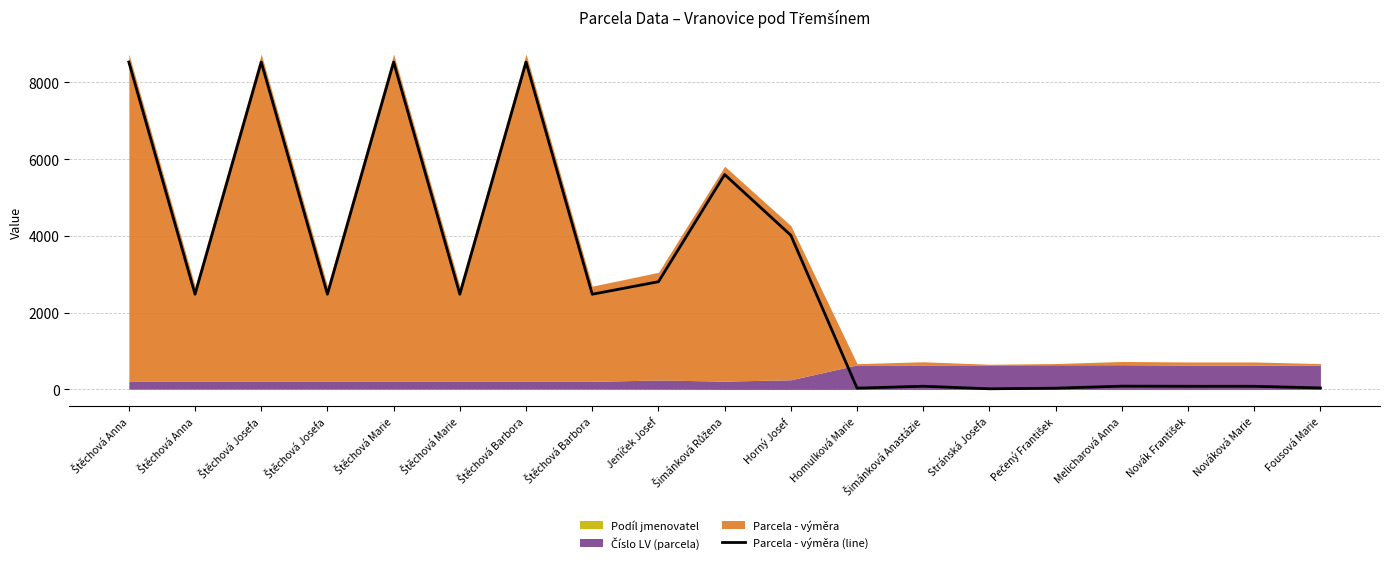

Does the chart have visible grid lines?

Yes